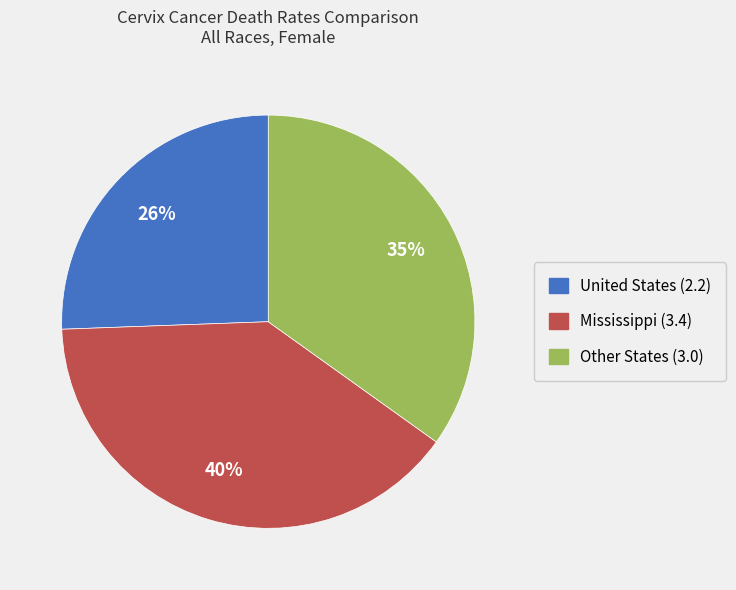

True or false: Mississippi (3.4) accounts for 31% of the total.

False